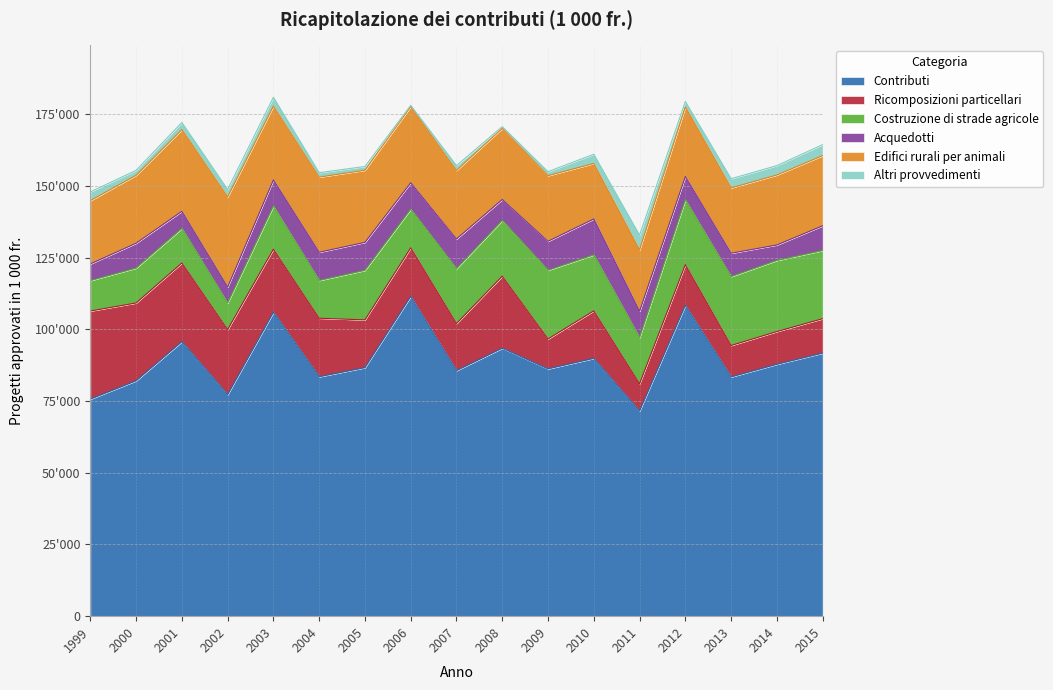

What is the sum of the Contributi values at 2005 and 2003?

192557.0